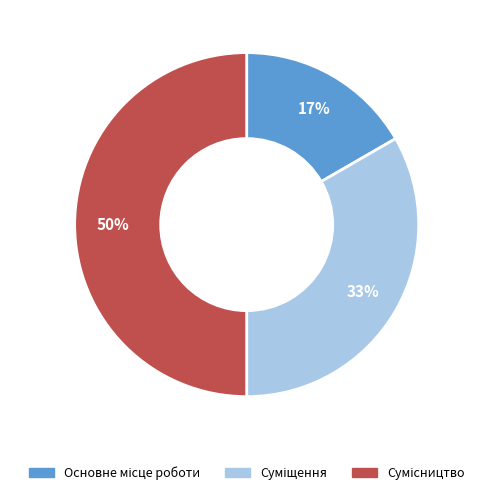

To the nearest percent, what is the difference between the largest and smallest slice percentages?

33%